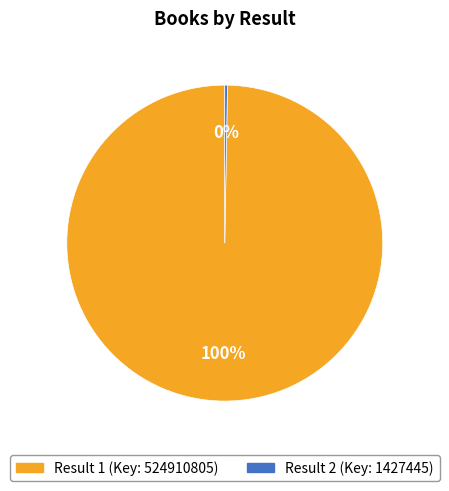

Is there any slice that represents more than half of the pie?

Yes